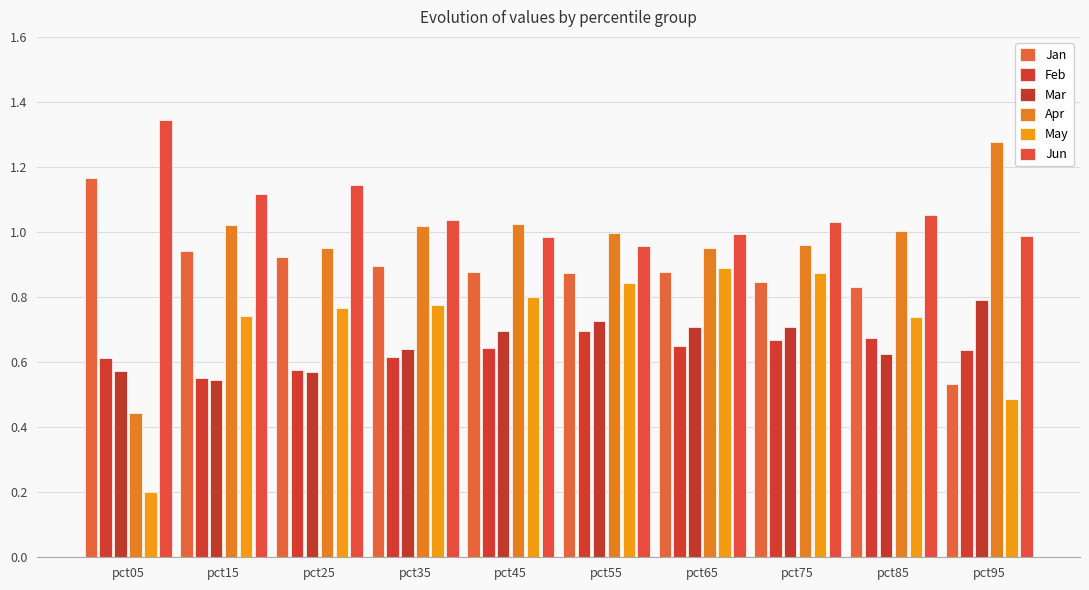

Does the chart contain any negative values?

No